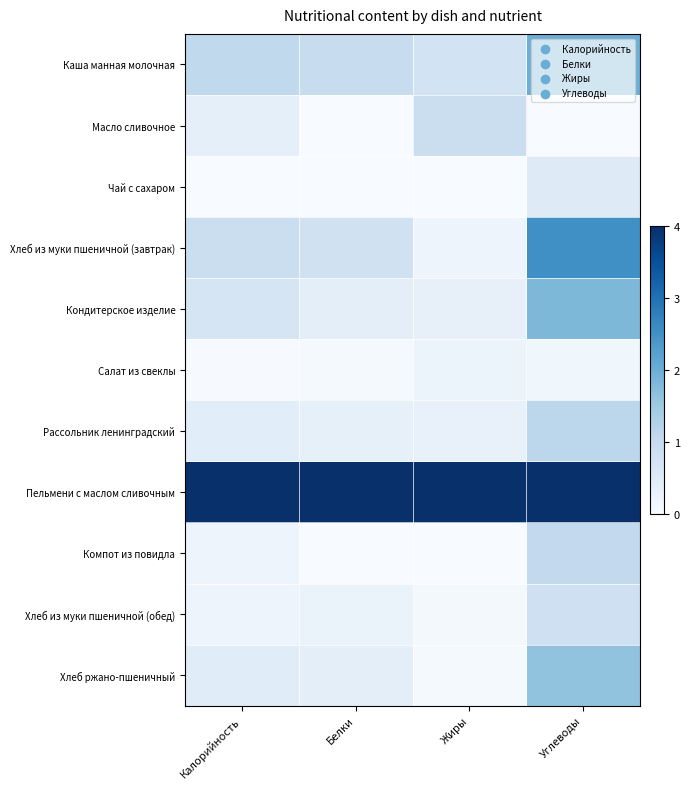

Which series has the largest total across all categories?

Пельмени с маслом сливочным